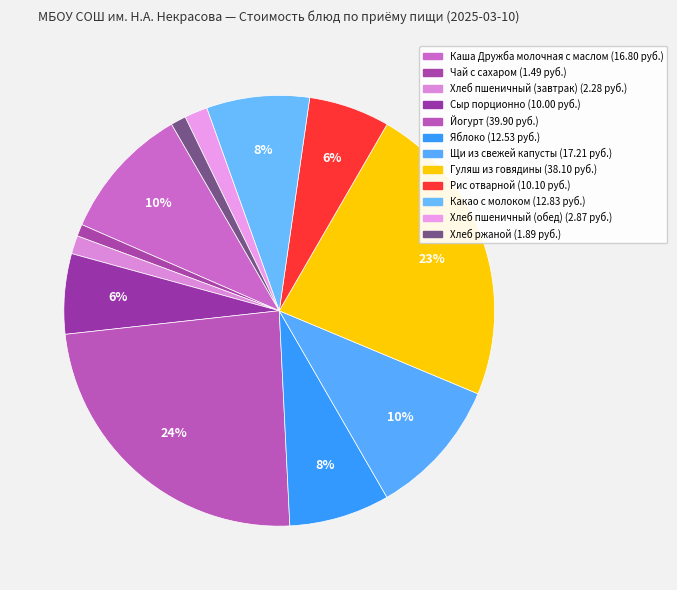

Is there a majority slice in this chart?

No